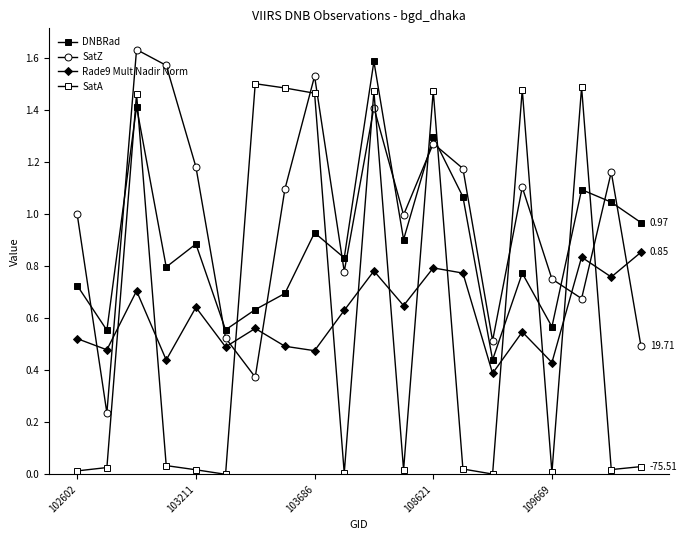

Is this an area chart (filled region under the line)?

No